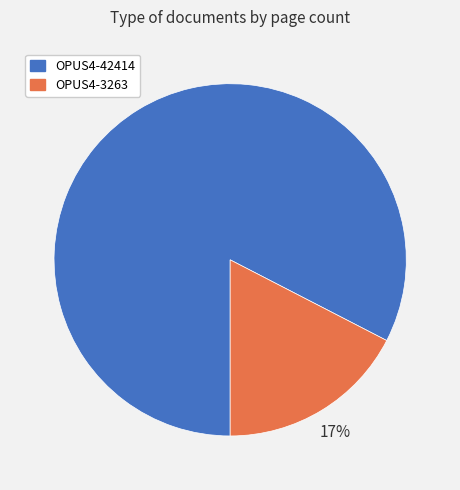

Count the number of slices in the pie.

2